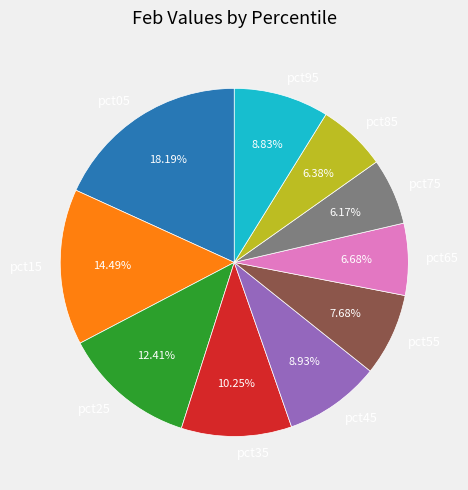

To the nearest percent, what percentage of the pie is pct75?

6%